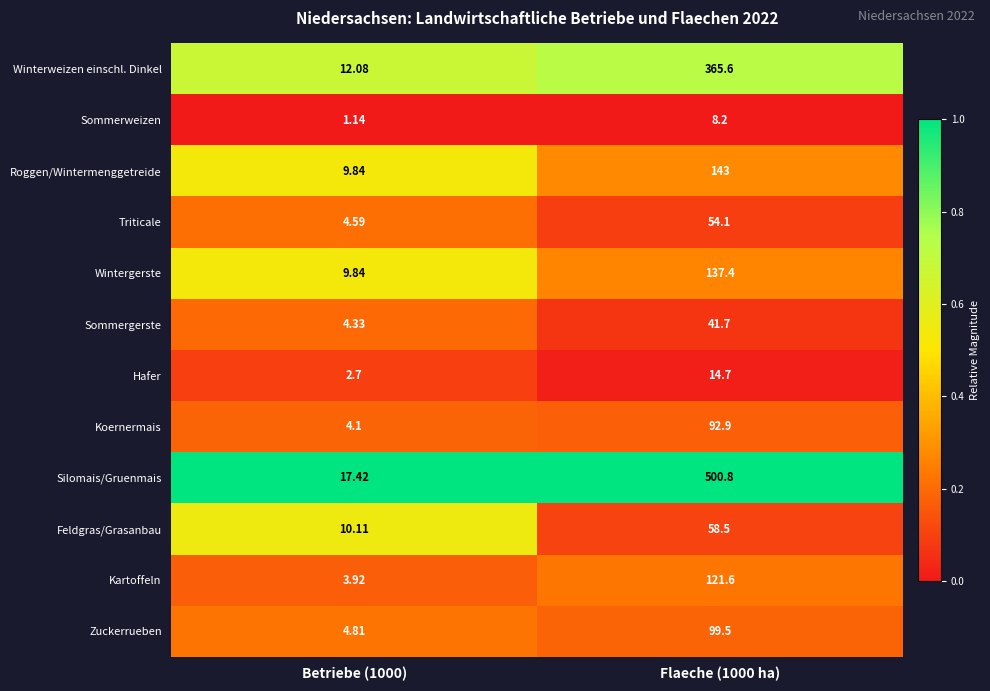

Between Betriebe (1000) and Flaeche (1000 ha), which series saw the biggest shift?

Silomais/Gruenmais